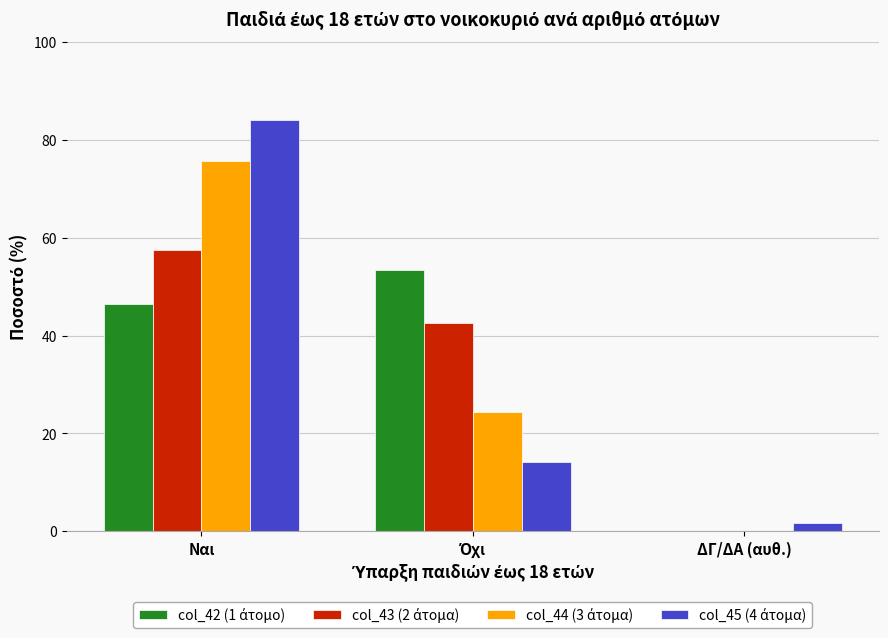

How many series are shown in this chart?

4